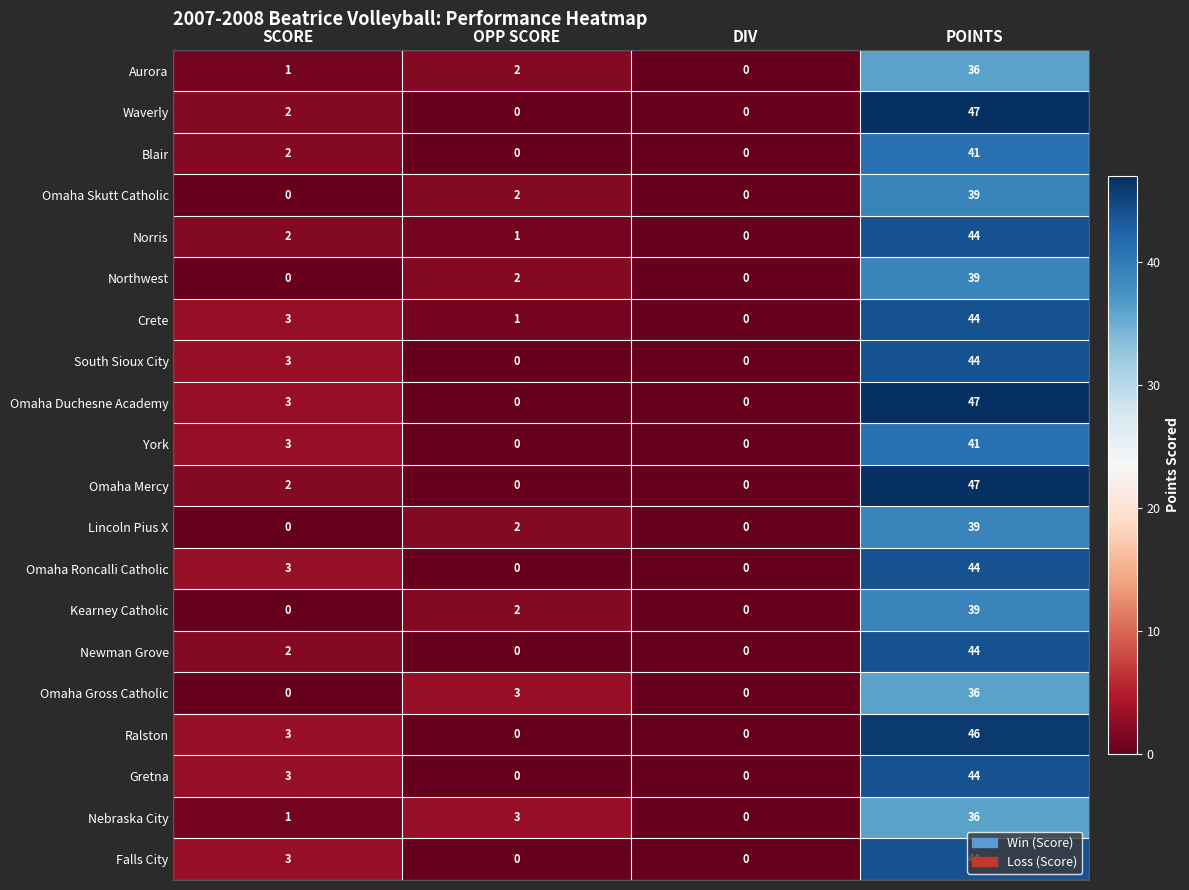

What is the difference between the maximum and minimum values in the Northwest series?

39